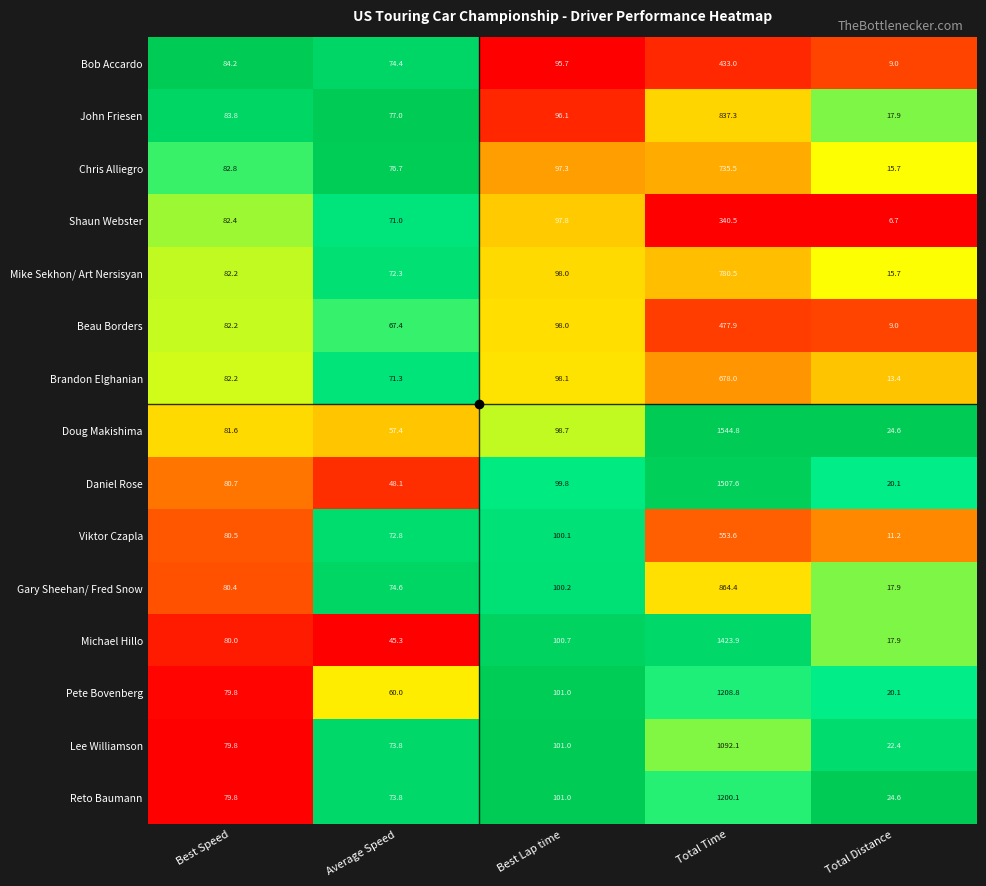

Rank the categories by Lee Williamson value from highest to lowest.

Total Time, Best Lap time, Best Speed, Average Speed, Total Distance